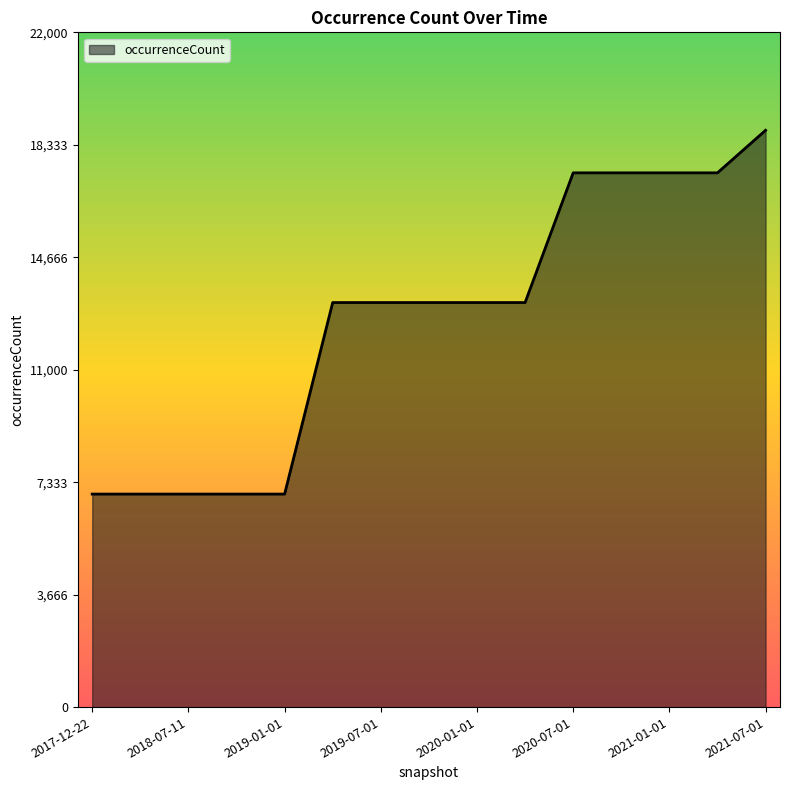

Reading left to right, extract all data points from this chart.

6945	6945	6945	6945	6945	13190	13190	13190	13190	13190	17419	17419	17419	17419	18806